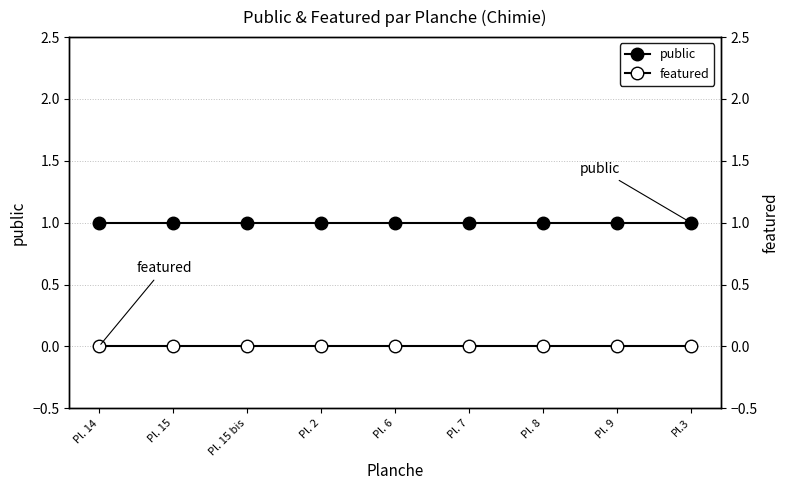

The public series shows 0 at Pl. 7. True or false?

False